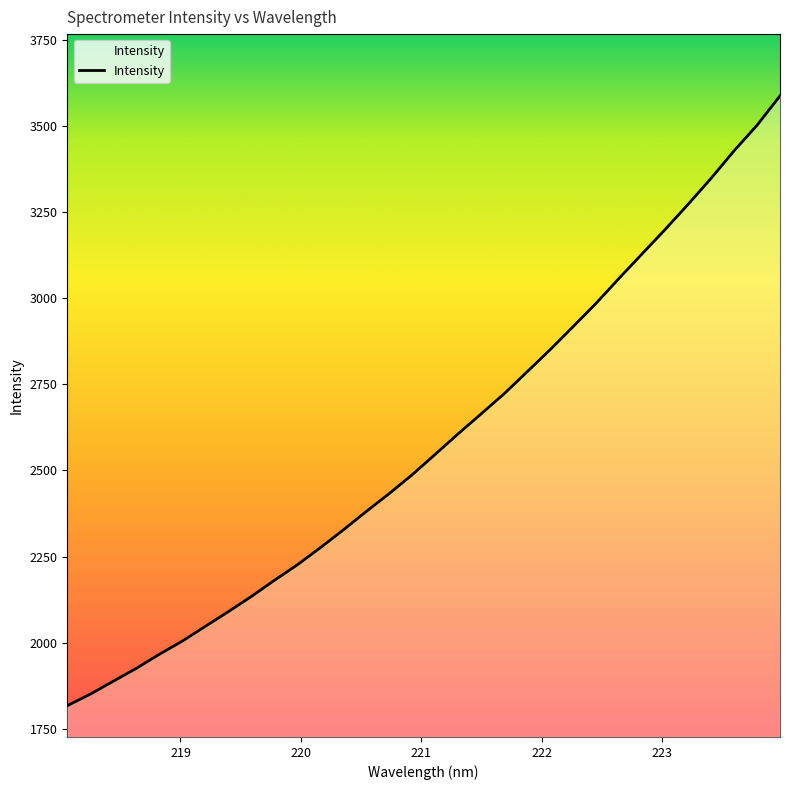

What is the greatest value displayed?

3587.9